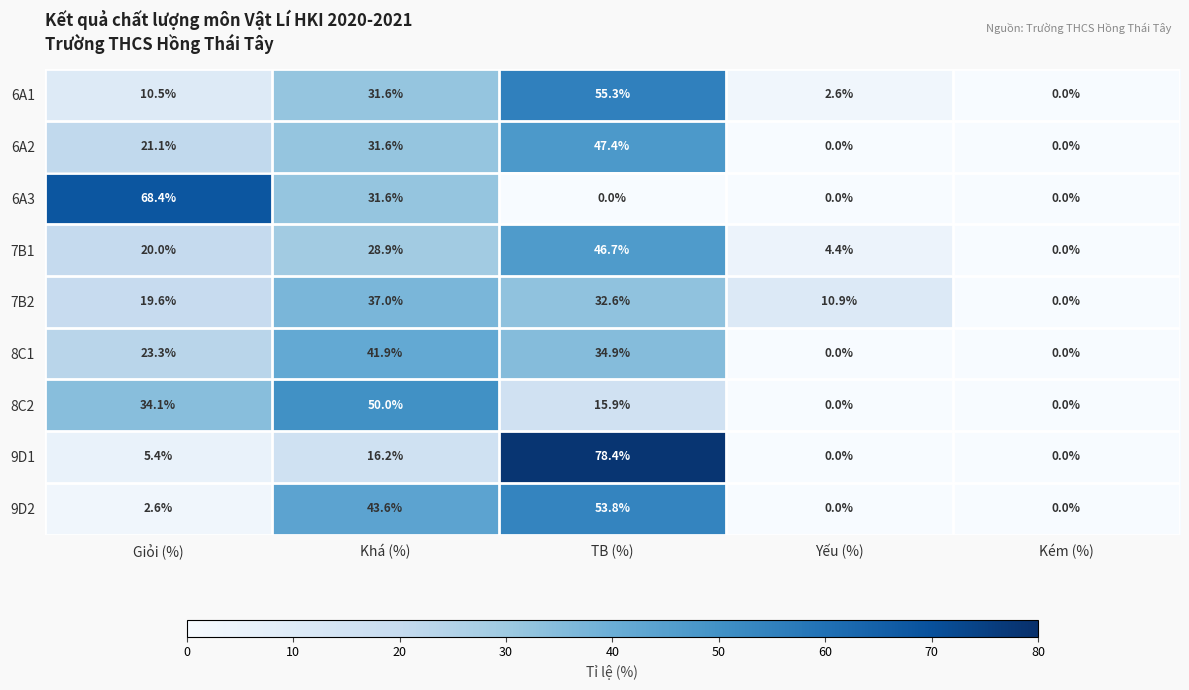

True or false: 6A3 has a value of 0.0 at Yếu (%).

True